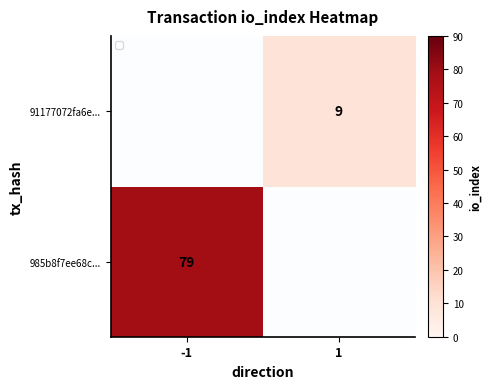

Rank the categories by 985b8f7ee68c... value from highest to lowest.

-1, 1